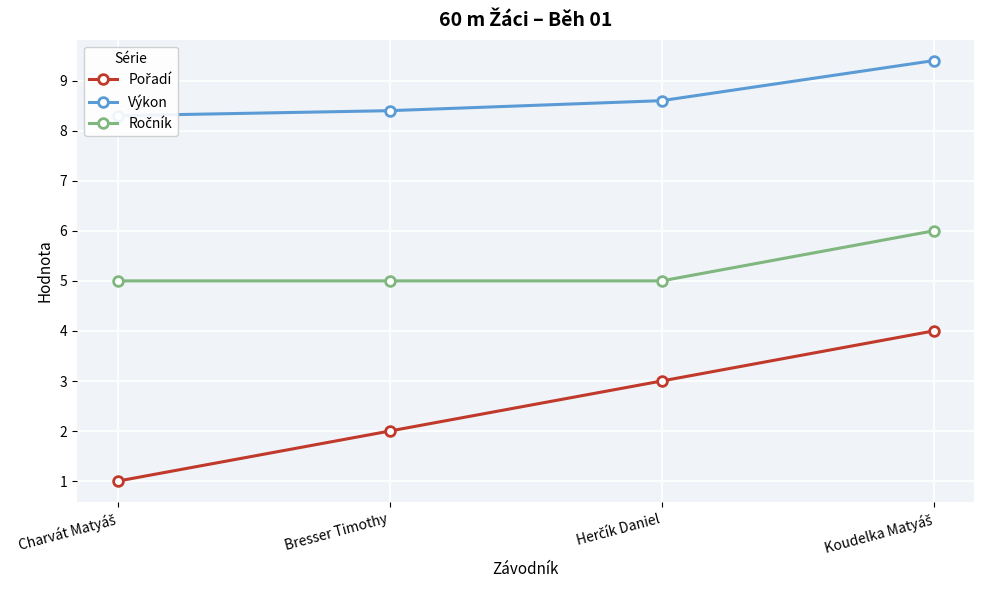

True or false: Výkon and Ročník intersect in this chart.

False